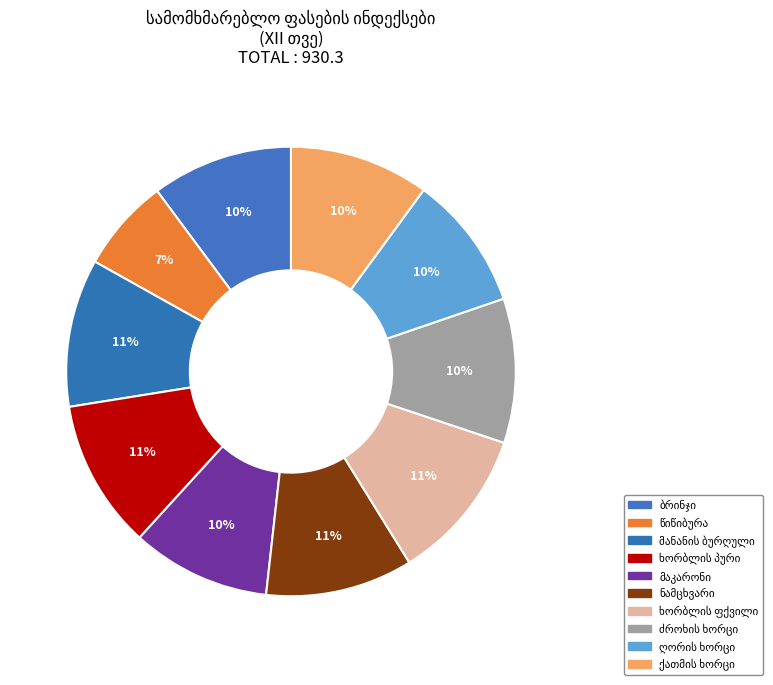

To the nearest percent, what is the difference between the ხორბლის ფქვილი and ღორის ხორცი slice percentages?

1%